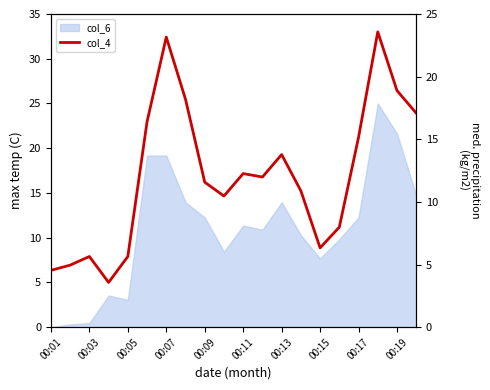

What is the difference between the maximum and minimum values?

28.0